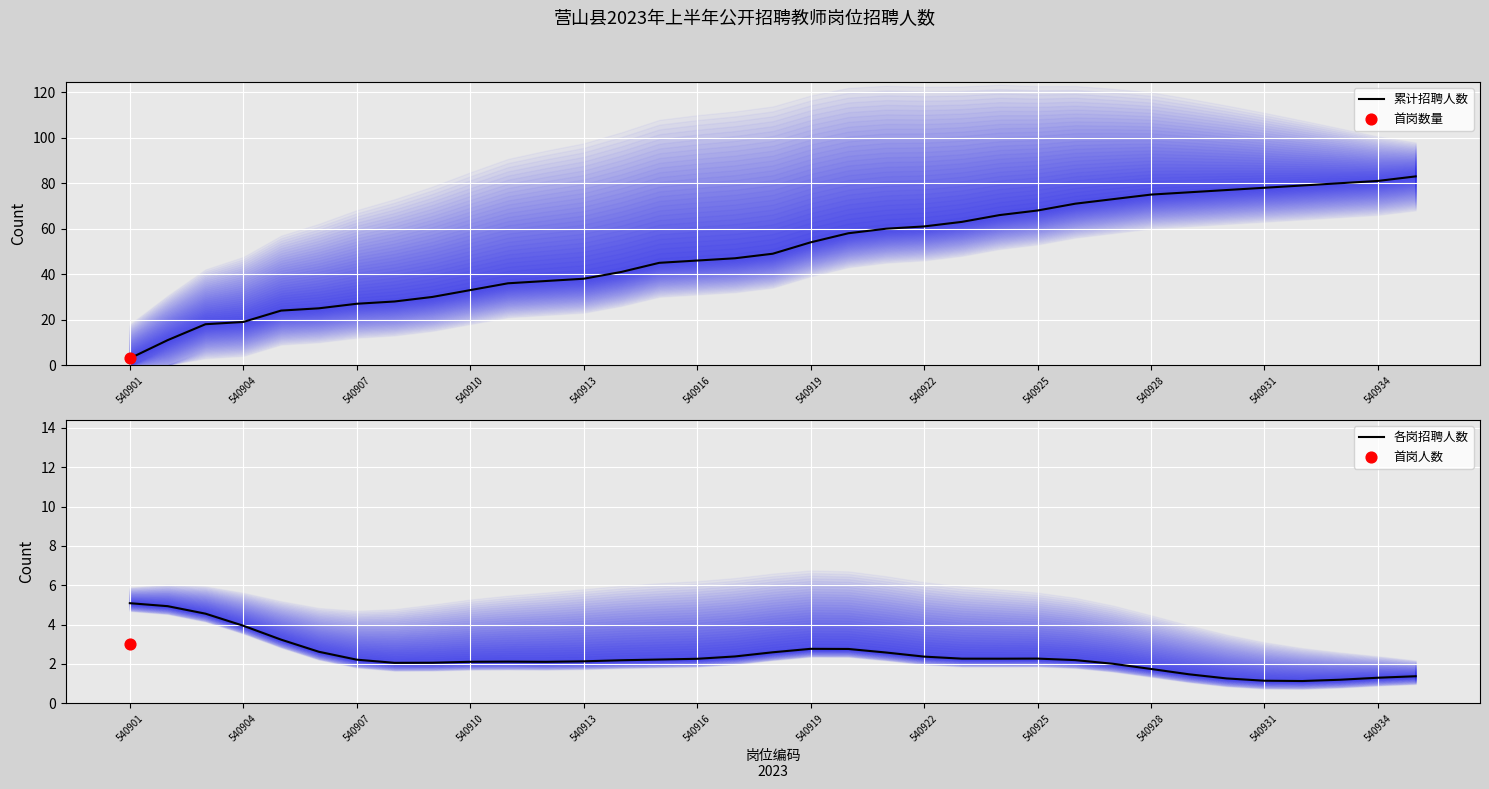

True or false: 累计招聘人数 has a value of 27 at 540907.

True